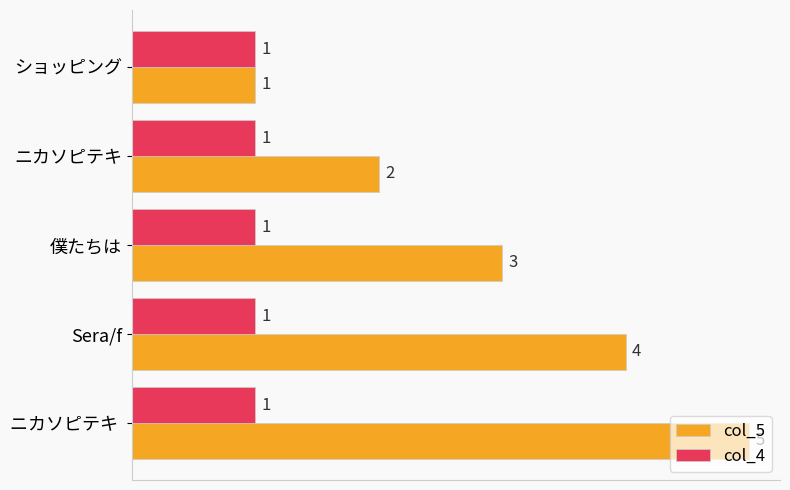

What is the lowest value of the col_5 series?

1